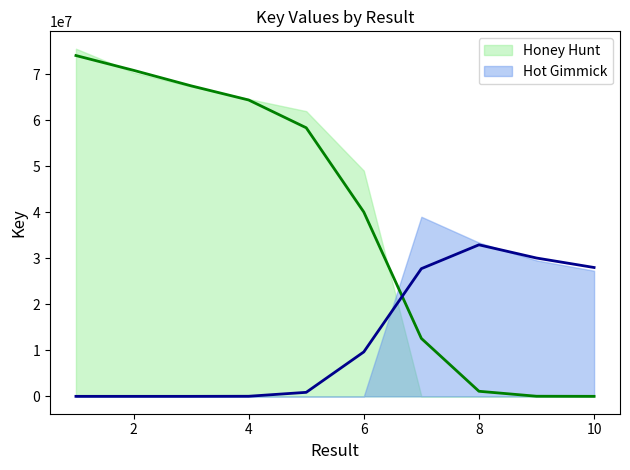

At how many categories does at least one series exceed 33412890?

6